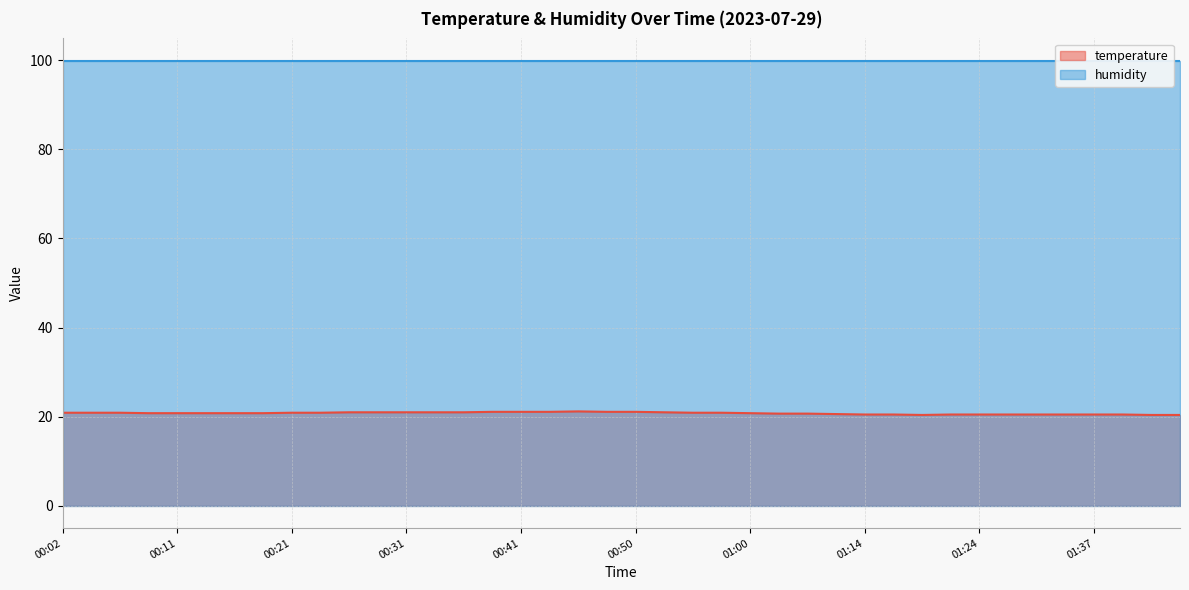

Which label corresponds to the largest value in the chart?

00:46